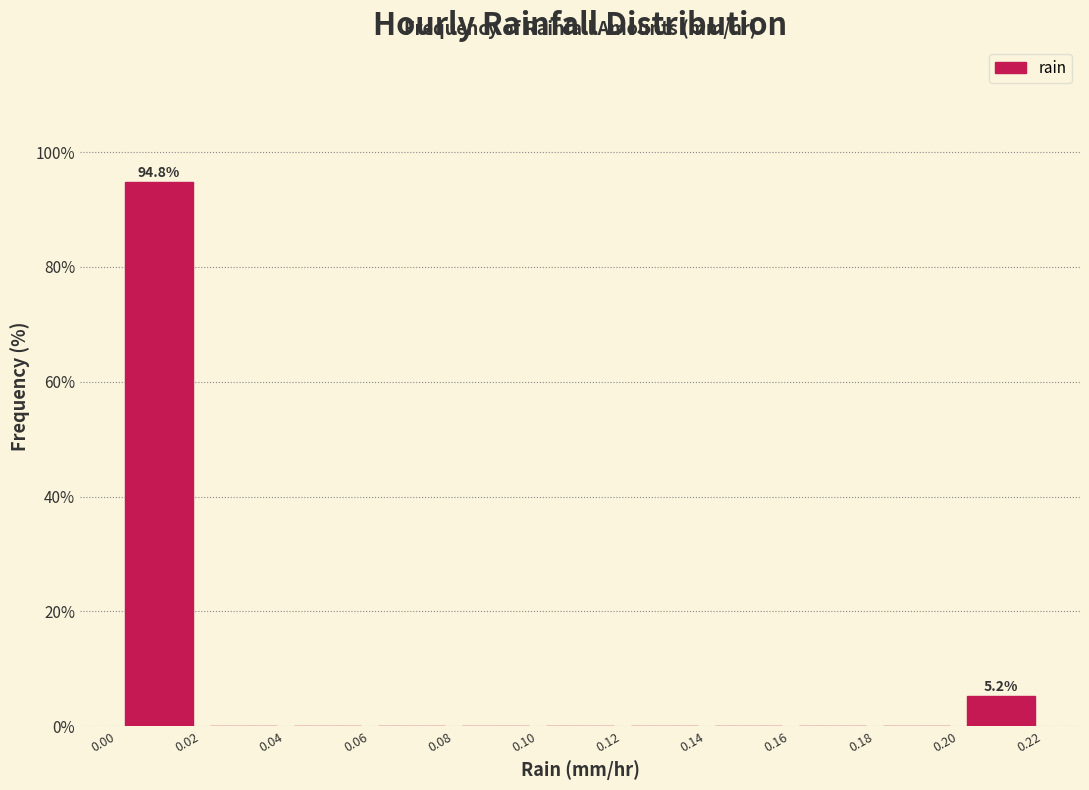

Over which range of the x-axis is the bar tallest?

0.00 to 0.02